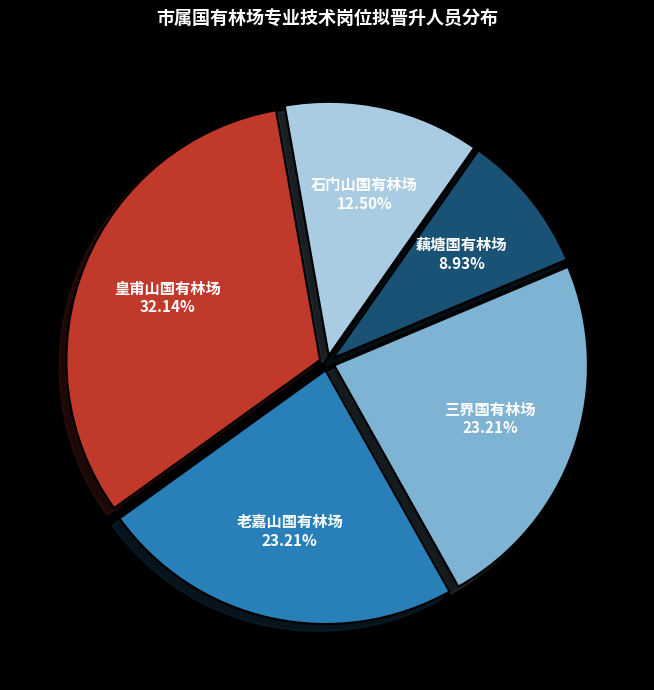

Between 皇甫山国有林场 and 三界国有林场, which is larger?

皇甫山国有林场